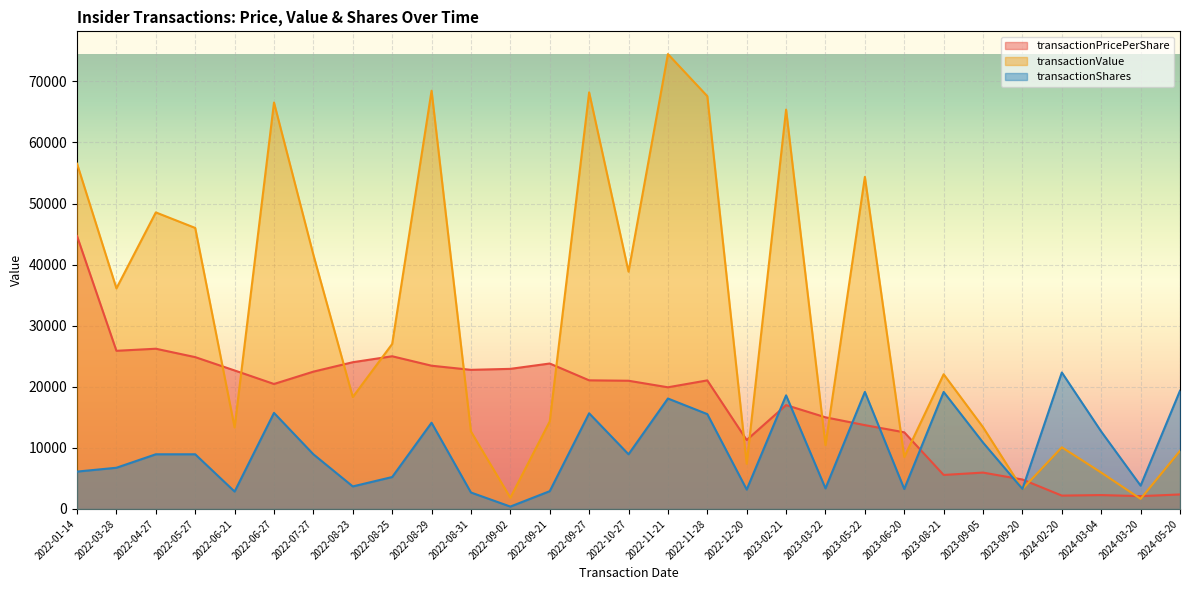

What are all the series names shown in the legend?

transactionPricePerShare, transactionValue, transactionShares